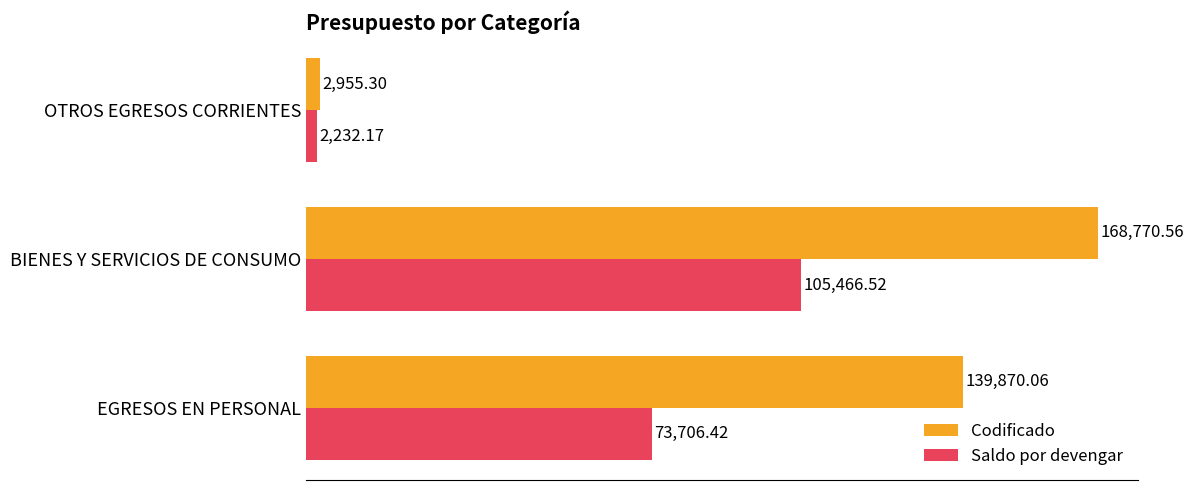

At BIENES Y SERVICIOS DE CONSUMO, list the series in order from largest to smallest.

Codificado, Saldo por devengar